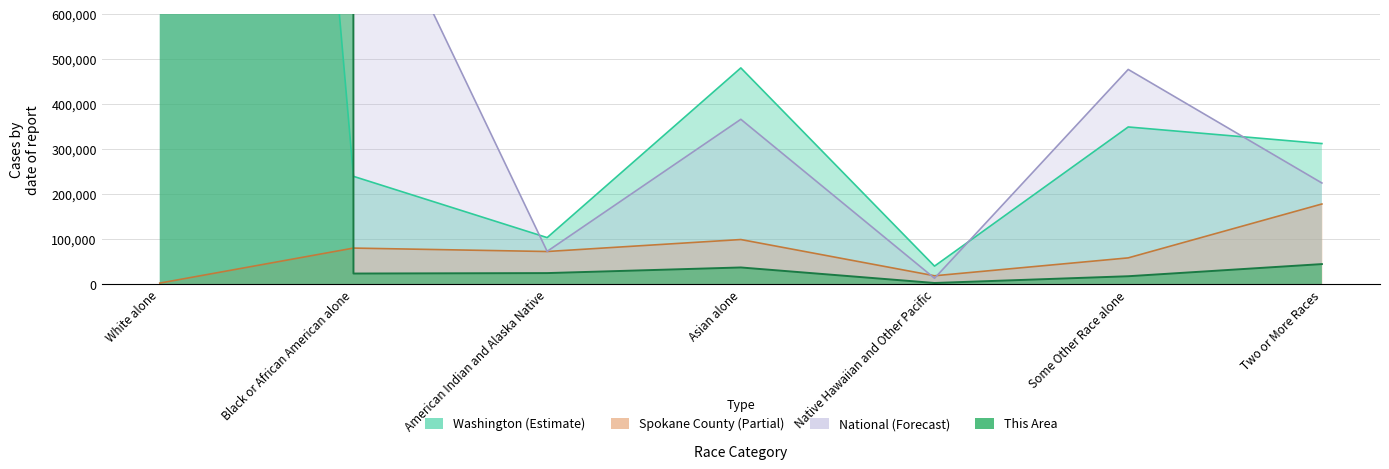

What position from the left is Some Other Race alone?

6